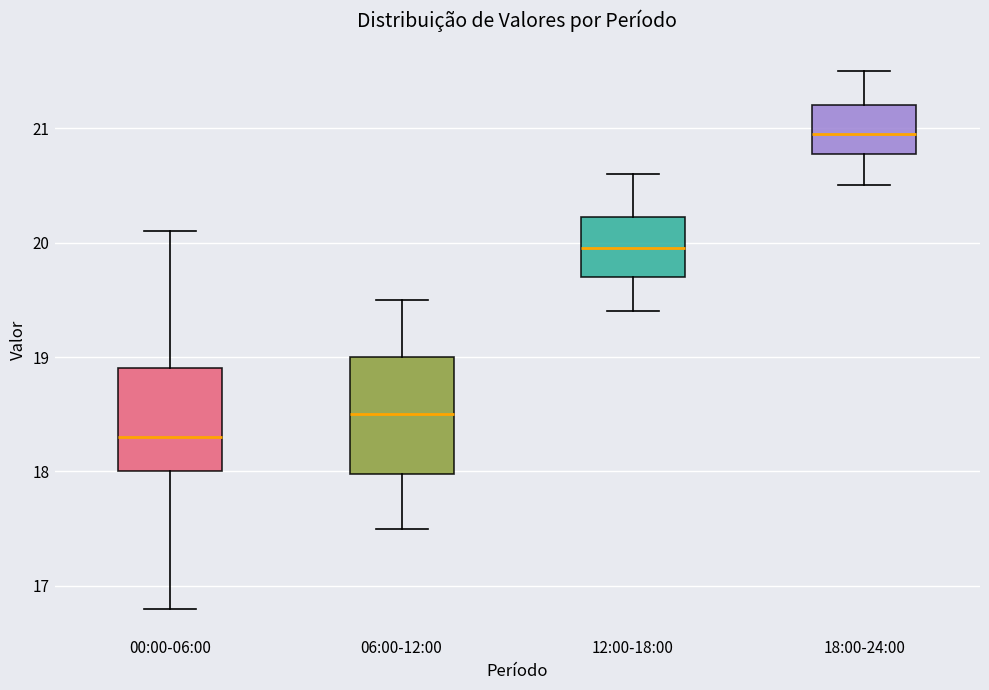

Reading left to right, transcribe this box plot: for each box, give where its median line is, the range the box spans, and where its two whiskers end, as read against the y-axis. The values are not printed on the chart, so give them approximately, as read against the axis.

00:00-06:00: median 18.3, box 18.0 to 18.9, whiskers 16.8 to 20.1
06:00-12:00: median 18.5, box 18.0 to 19.0, whiskers 17.5 to 19.5
12:00-18:00: median 20.0, box 19.7 to 20.2, whiskers 19.4 to 20.6
18:00-24:00: median 21.0, box 20.8 to 21.2, whiskers 20.5 to 21.5